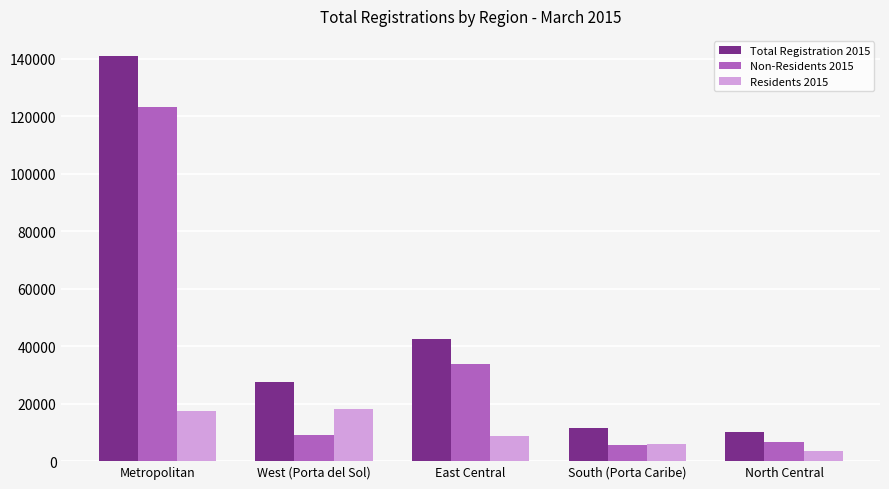

Which series has the largest total across all categories?

Total Registration 2015